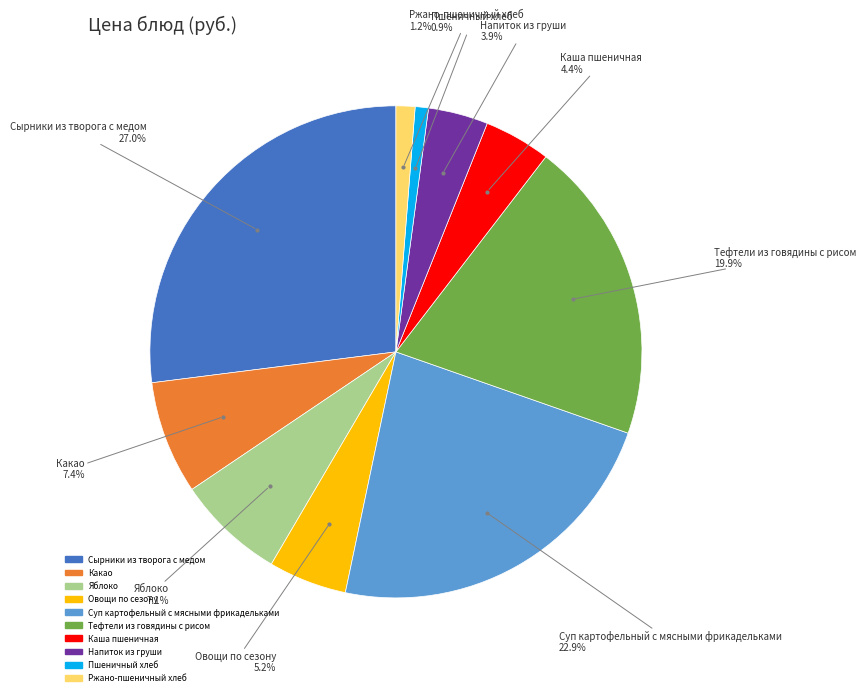

Approximately how many times larger is the value at Овощи по сезону compared to Суп картофельный с мясными фрикадельками?

0.2